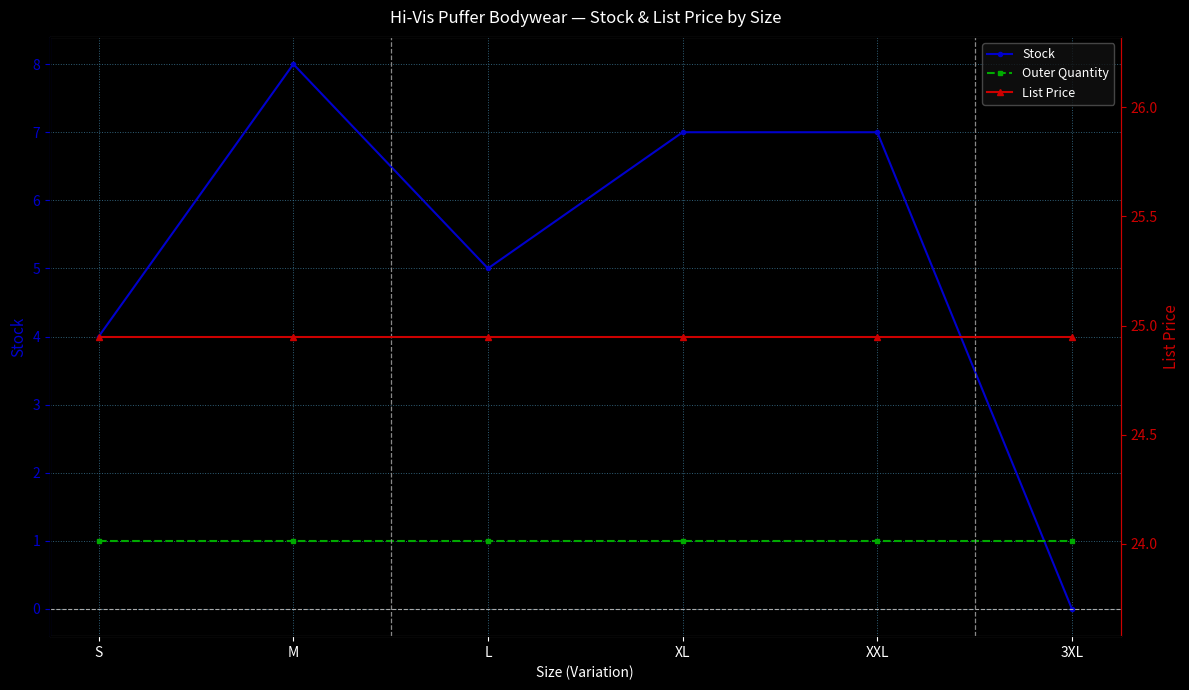

How many distinct data groups are displayed?

3